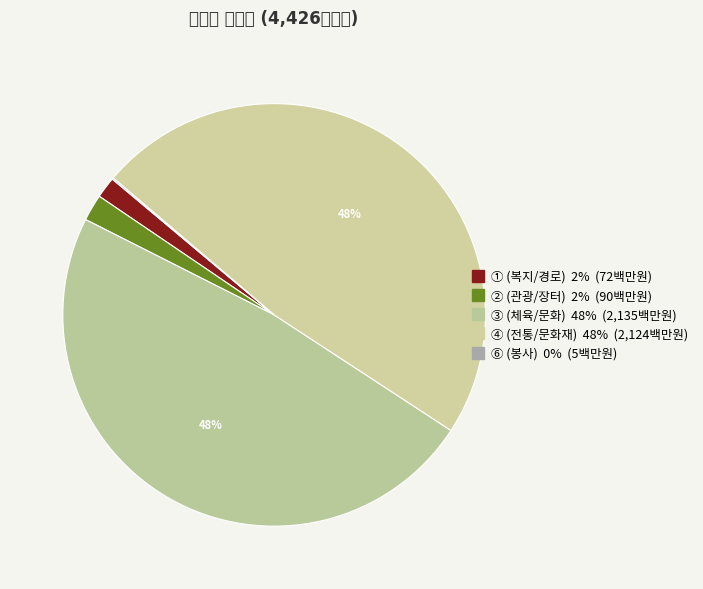

What is the ratio of the value at ④ to the value at ①?

29.5